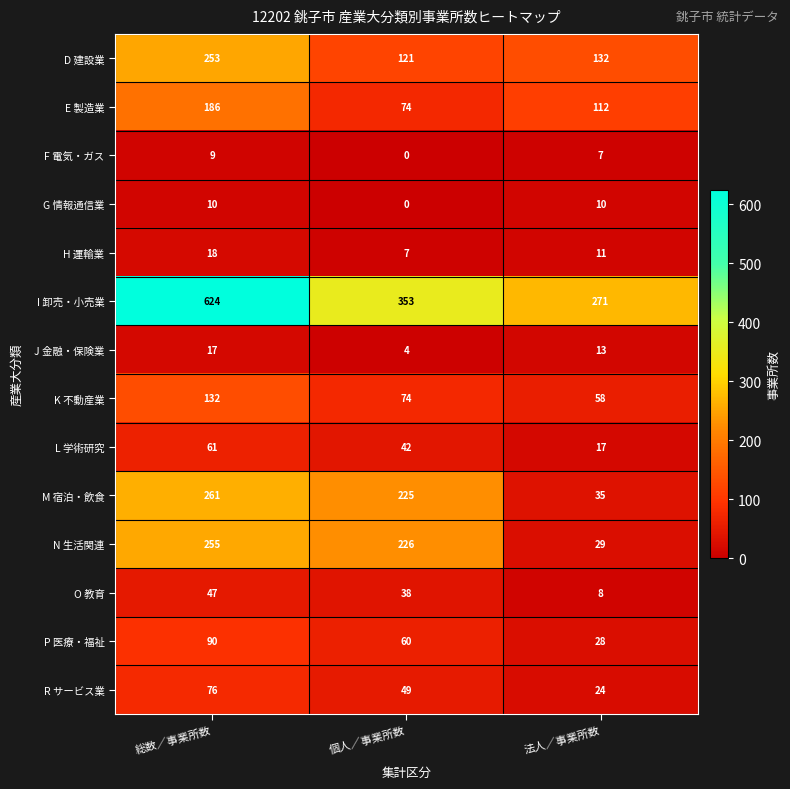

Which label corresponds to the largest value in the chart?

総数／事業所数